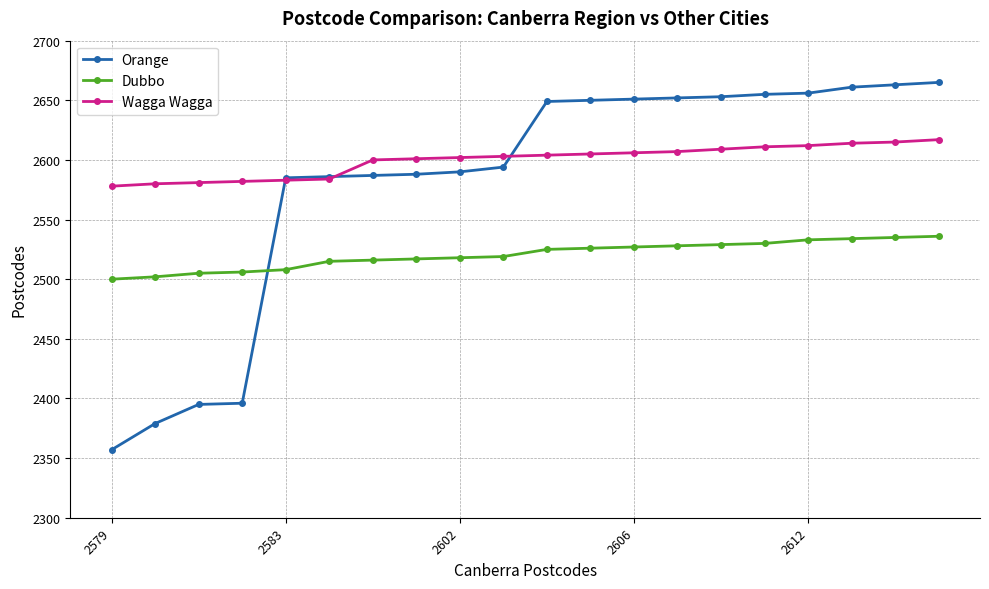

Which series has the largest total across all categories?

Wagga Wagga